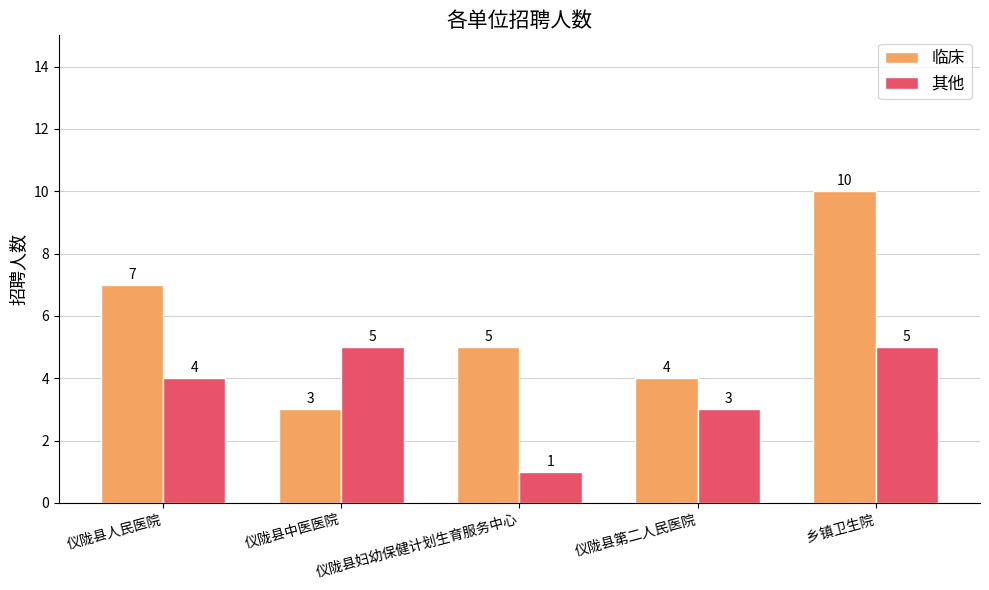

At which label does 临床 first exceed 5?

仪陇县人民医院